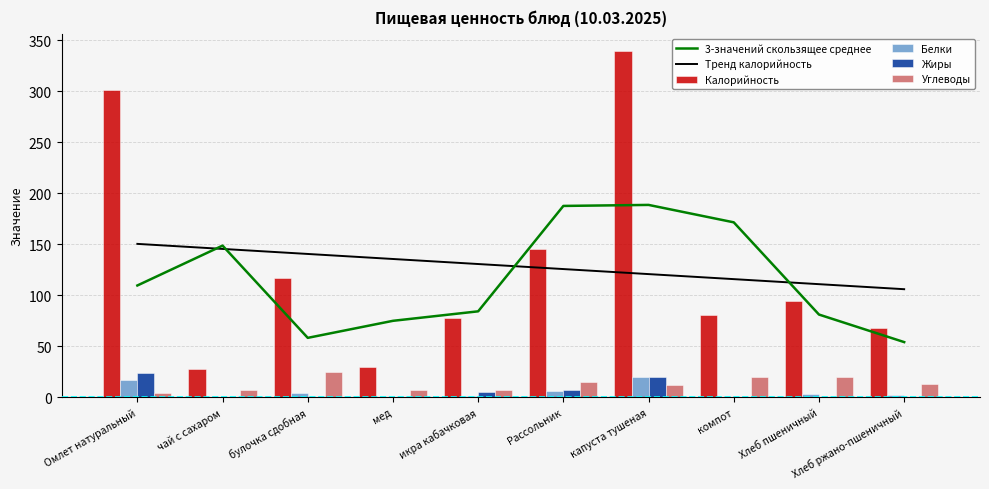

Rank the series by their maximum value, from highest to lowest.

Калорийность, 3-значений скользящее среднее, Тренд калорийность, Углеводы, Жиры, Белки